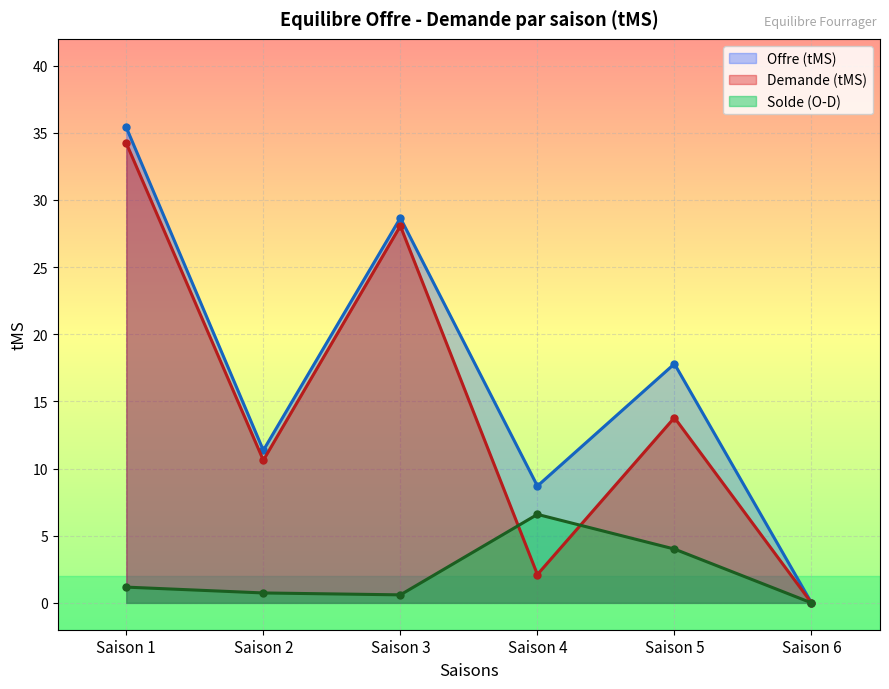

Is it true that Demande (tMS) equals 3.5 at Saison 4?

False